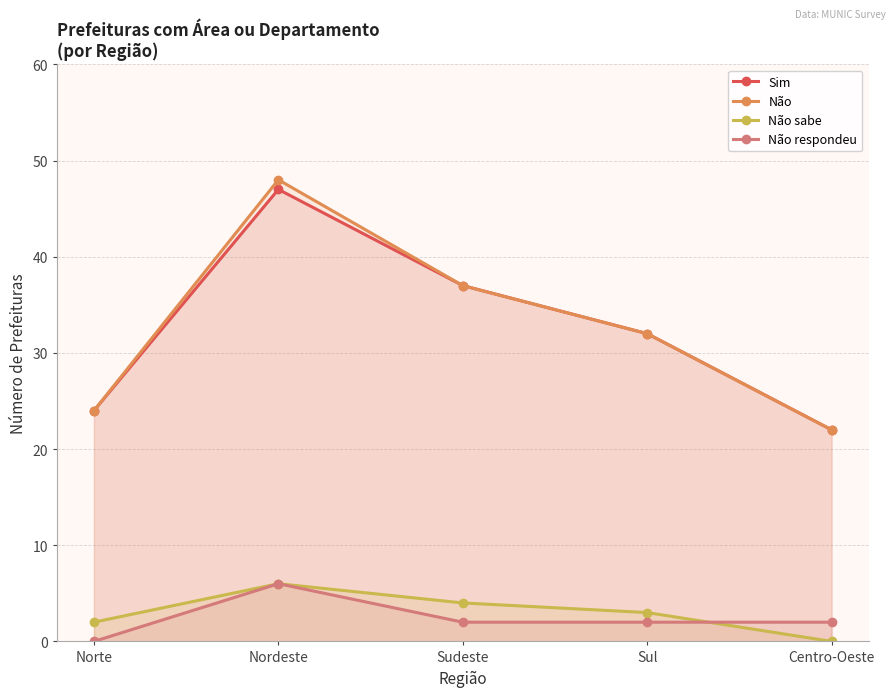

At which label is Sim closest to 34?

Sul